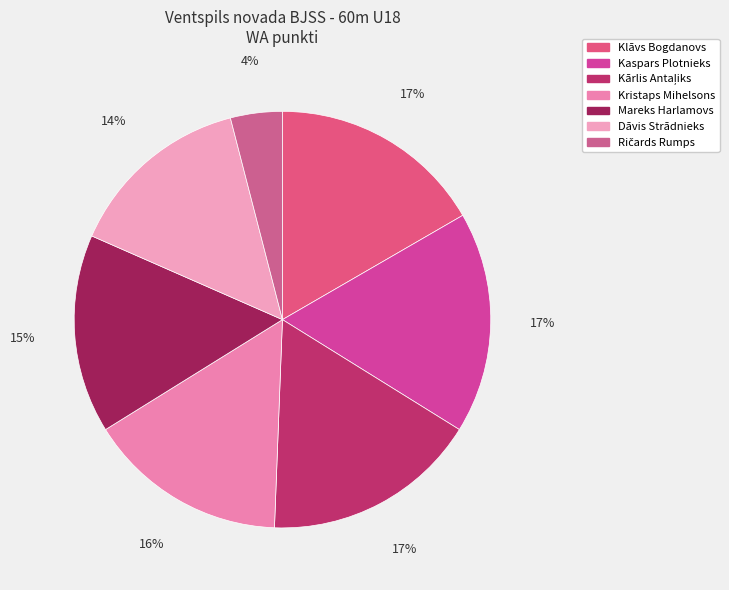

What is the smallest slice in the pie chart?

Ričards Rumps